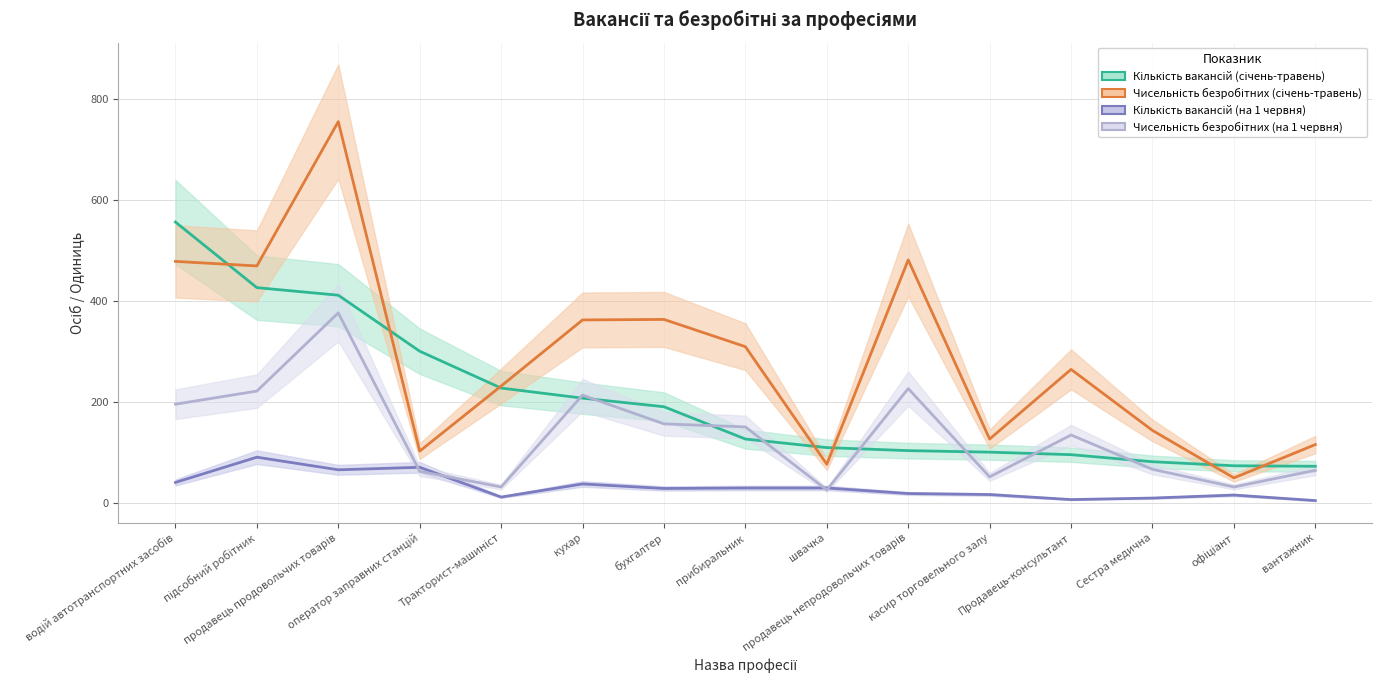

Does the chart display data point markers on the line(s)?

No